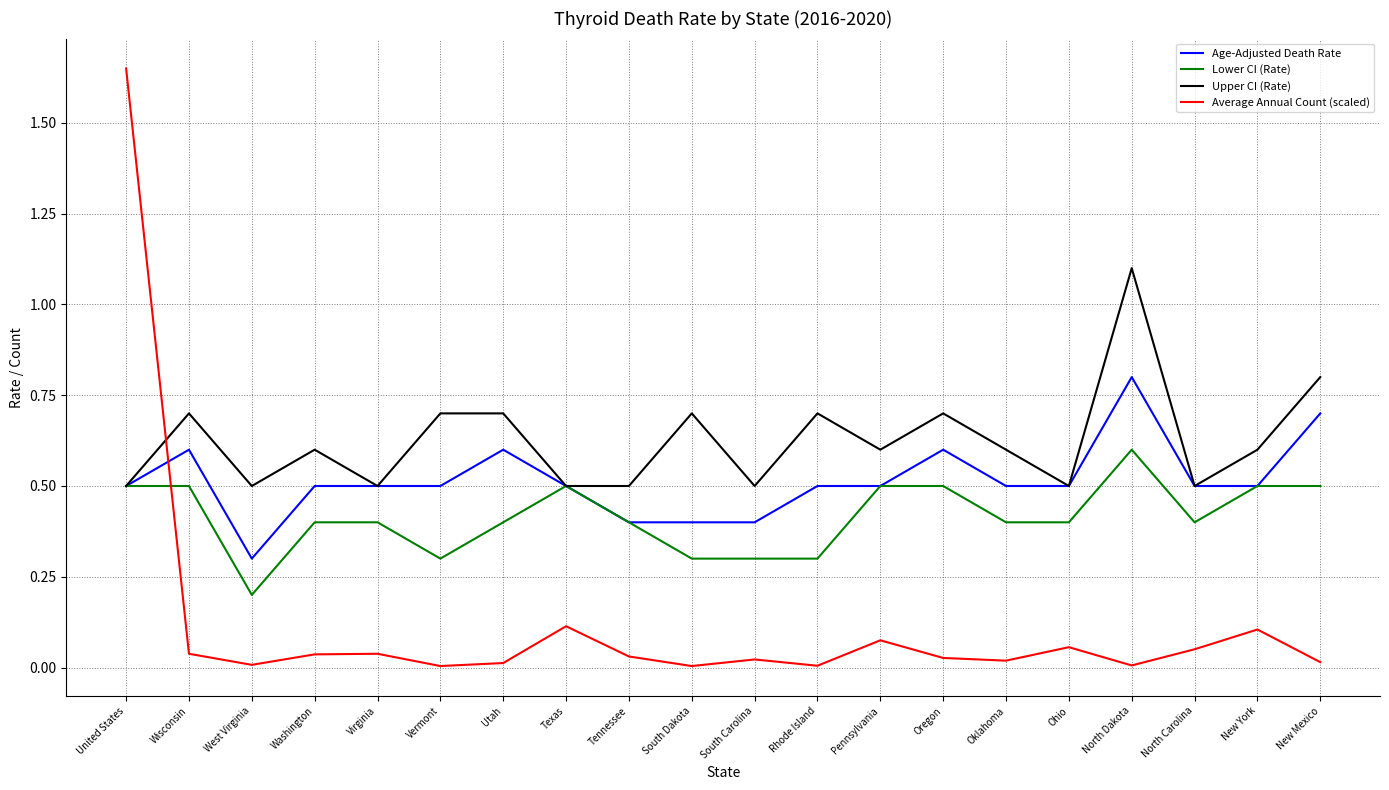

What position from the left is North Carolina?

18